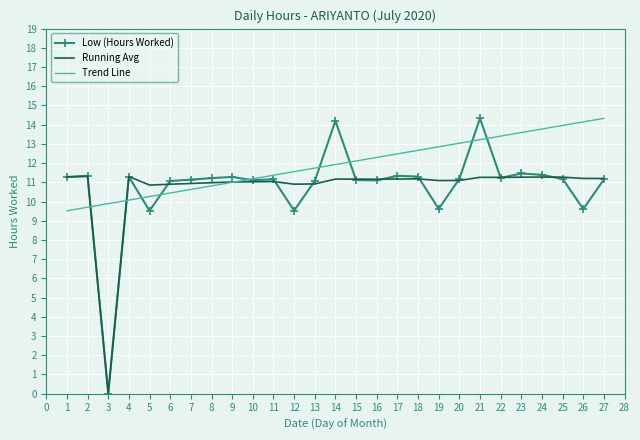

At which category is the sum across all series the highest?

21